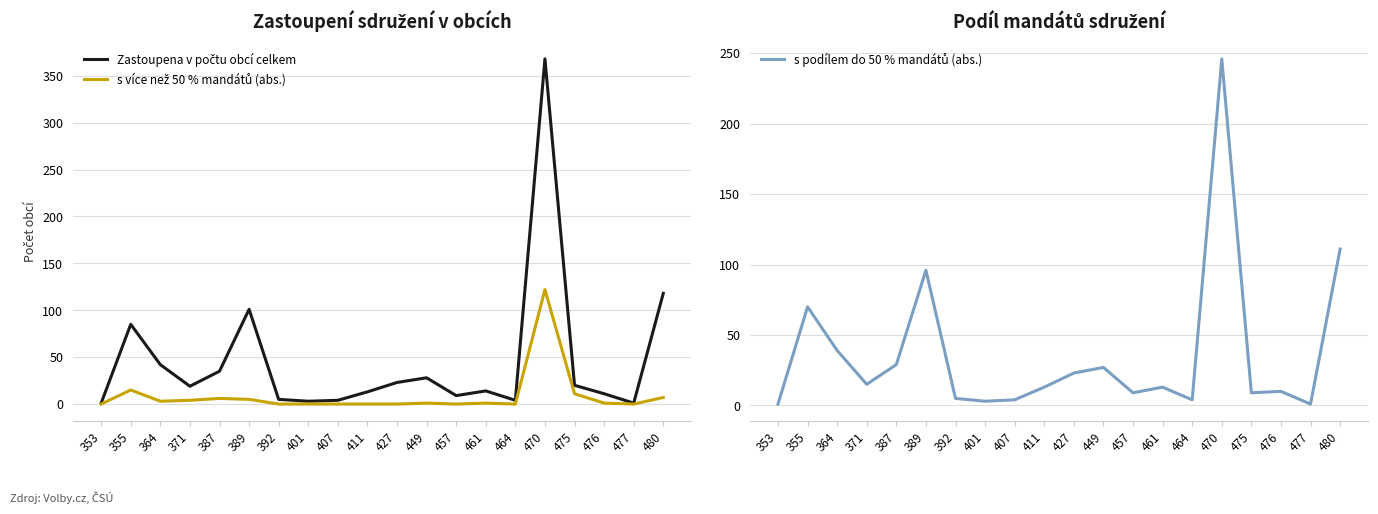

True or false: s podílem do 50 % mandátů (abs.) and Zastoupena v počtu obcí celkem intersect in this chart.

False